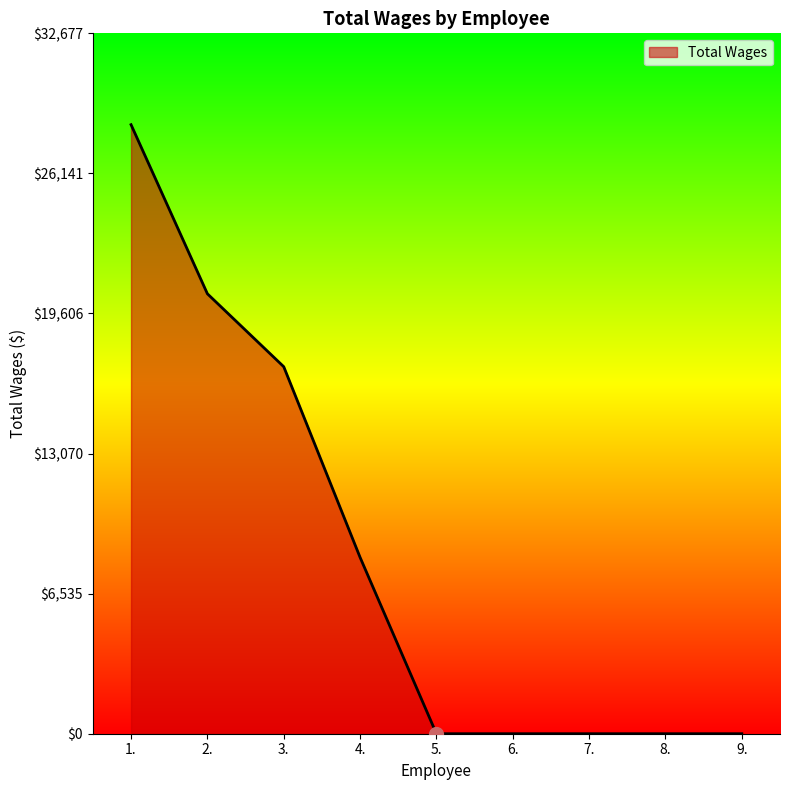

What is the maximum value shown in the chart?

28415